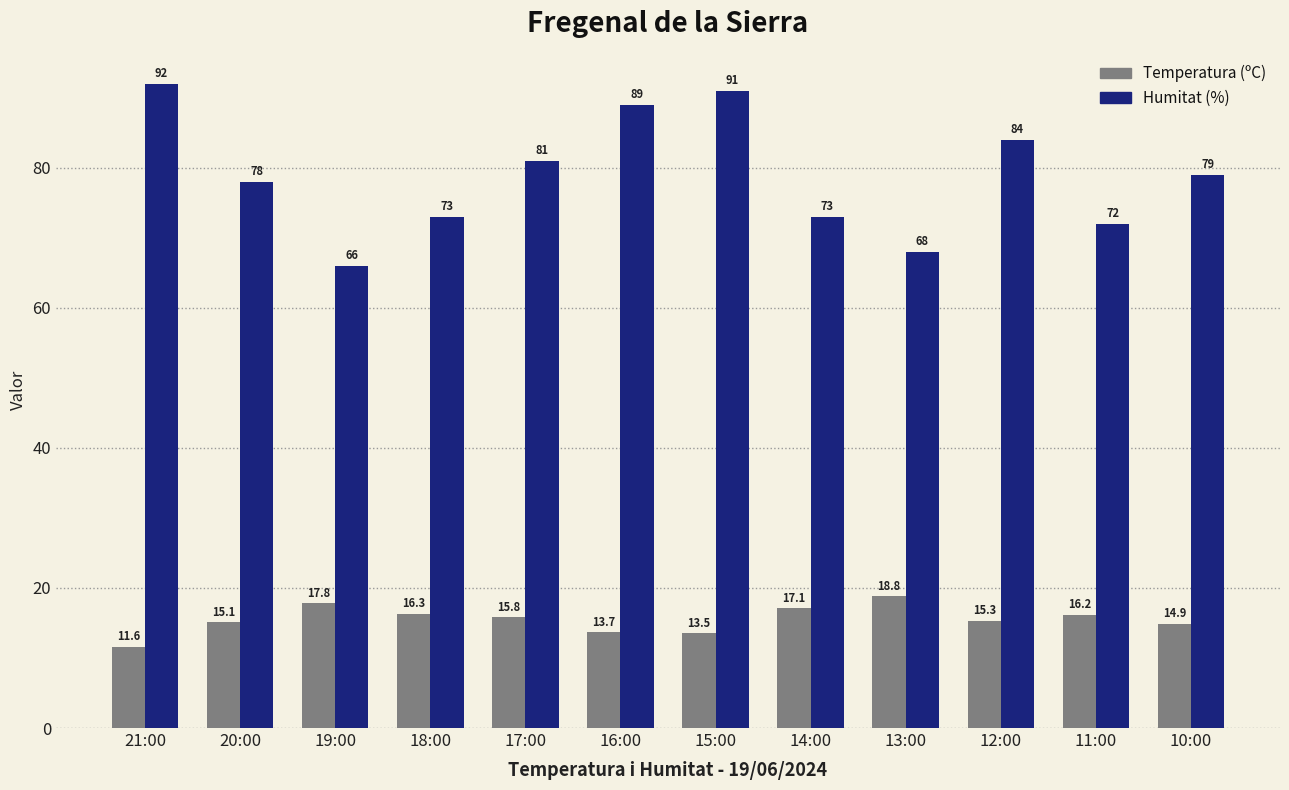

What is the label of the 4th bar from the left?

18:00